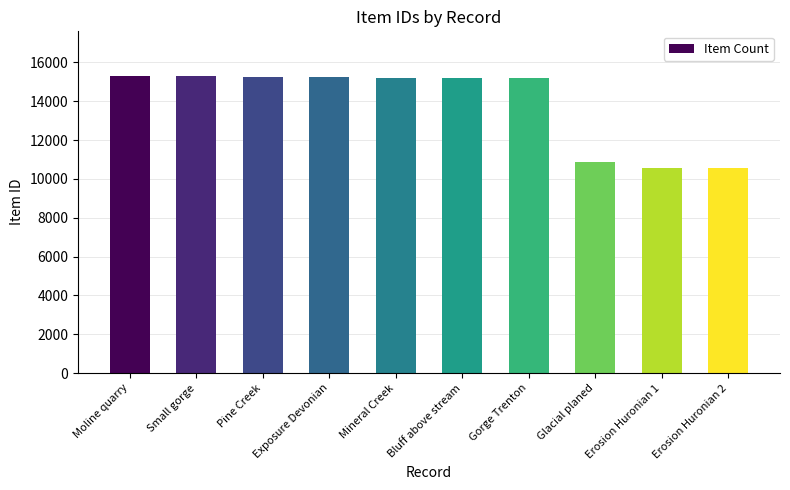

What is the ratio of the value at Pine Creek to the value at Glacial planed?

1.4